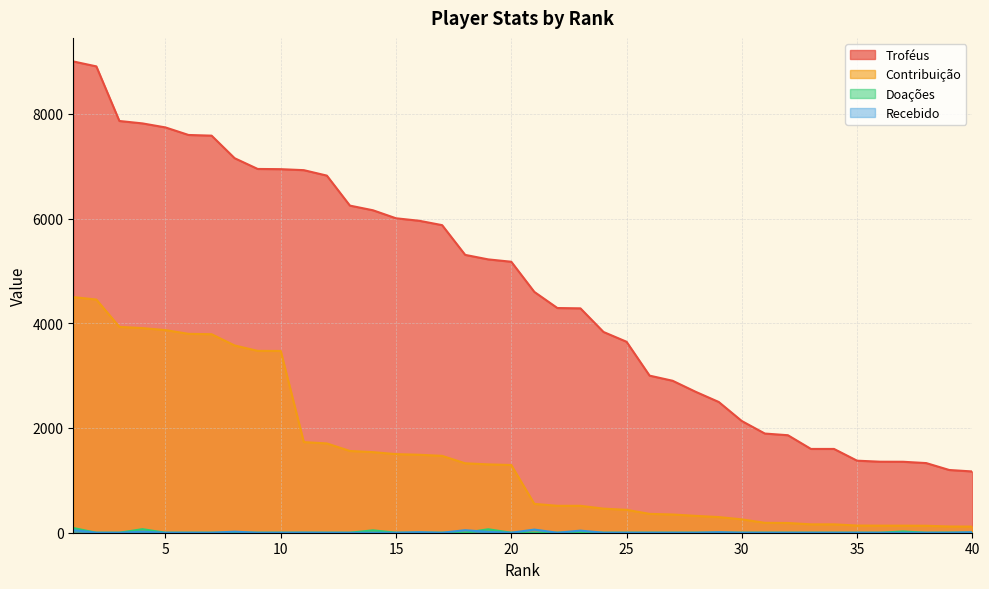

At which label does Troféus reach its minimum?

40